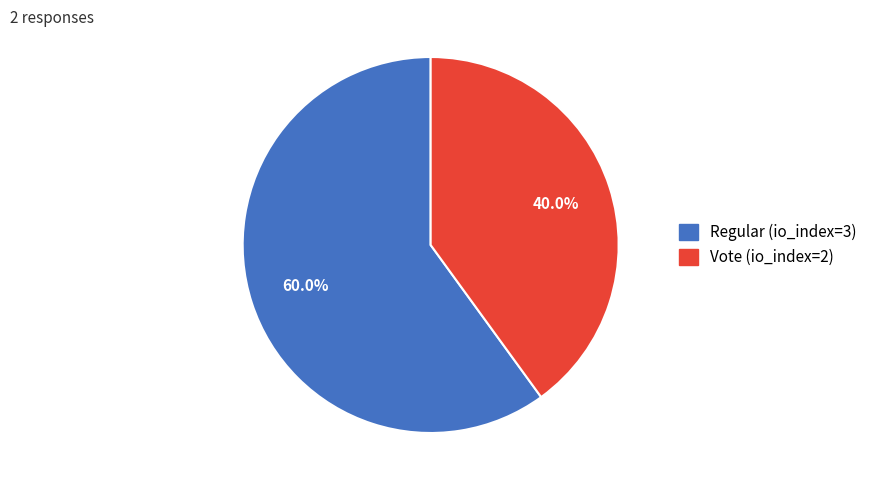

To the nearest percent, what portion does Vote (io_index=2) represent?

40%